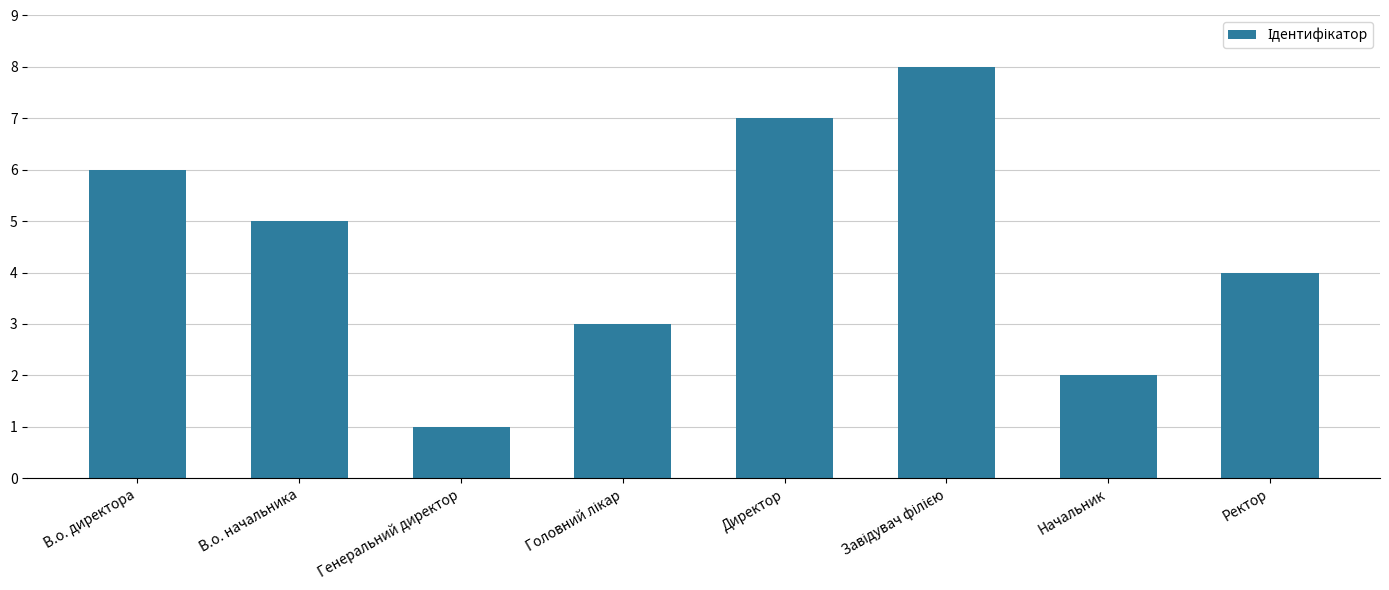

What is the sum of all values?

36